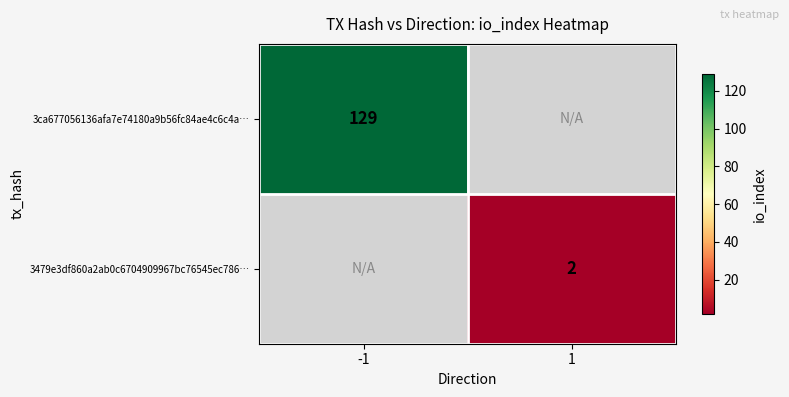

What is the maximum value shown in the chart?

129.0